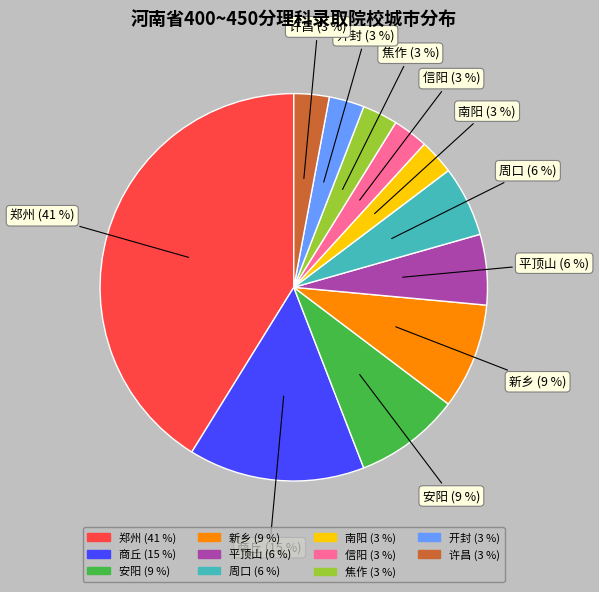

To the nearest percent, what is the difference between the largest and smallest slice percentages?

38%